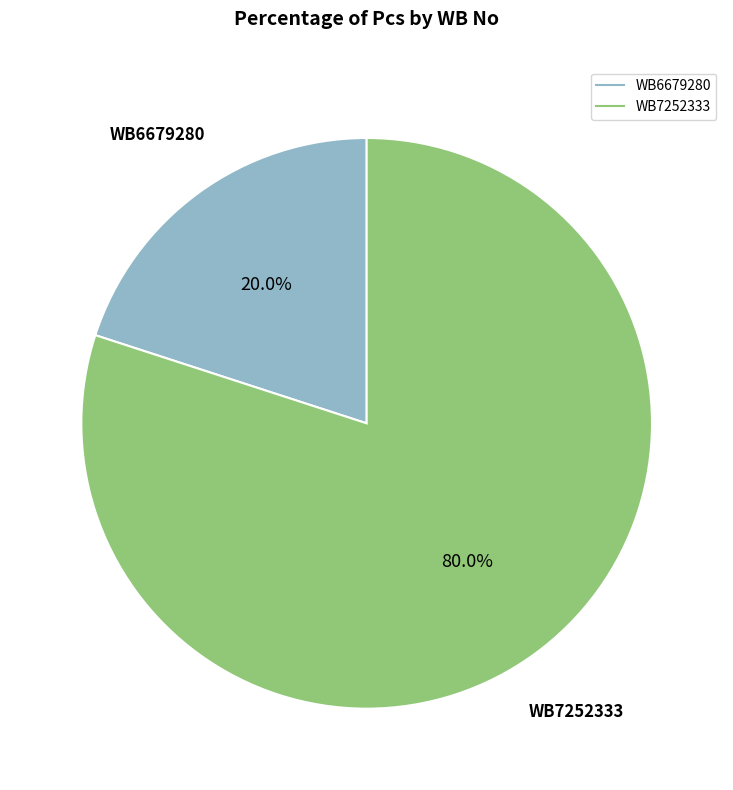

Which category has the smallest portion of the pie?

WB6679280